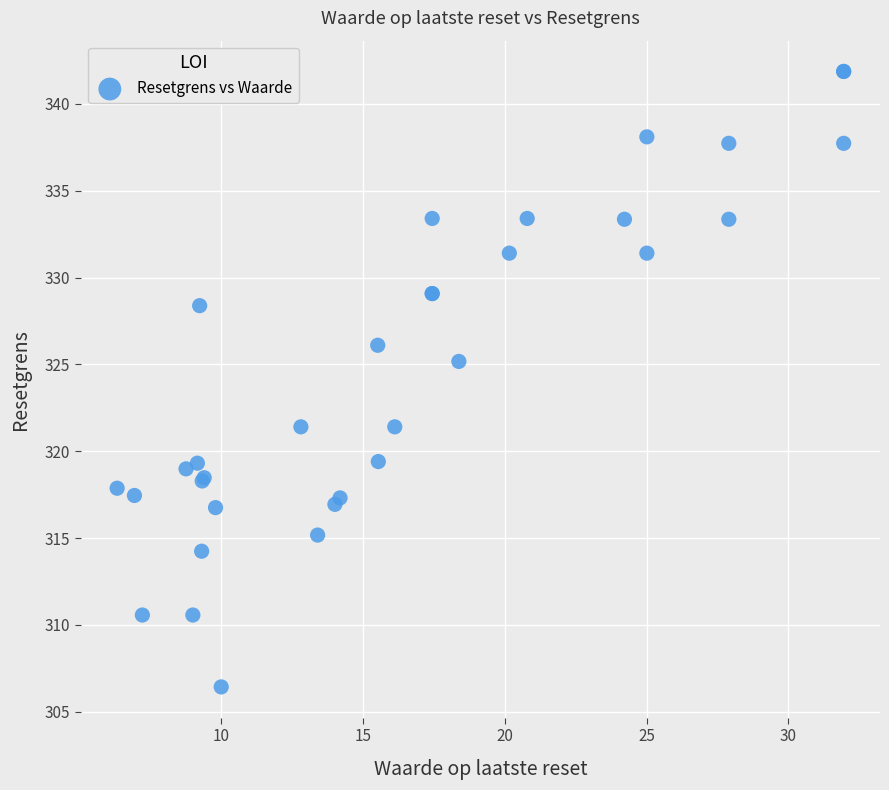

What Y value in the scatter plot is closest to 324?

325.2